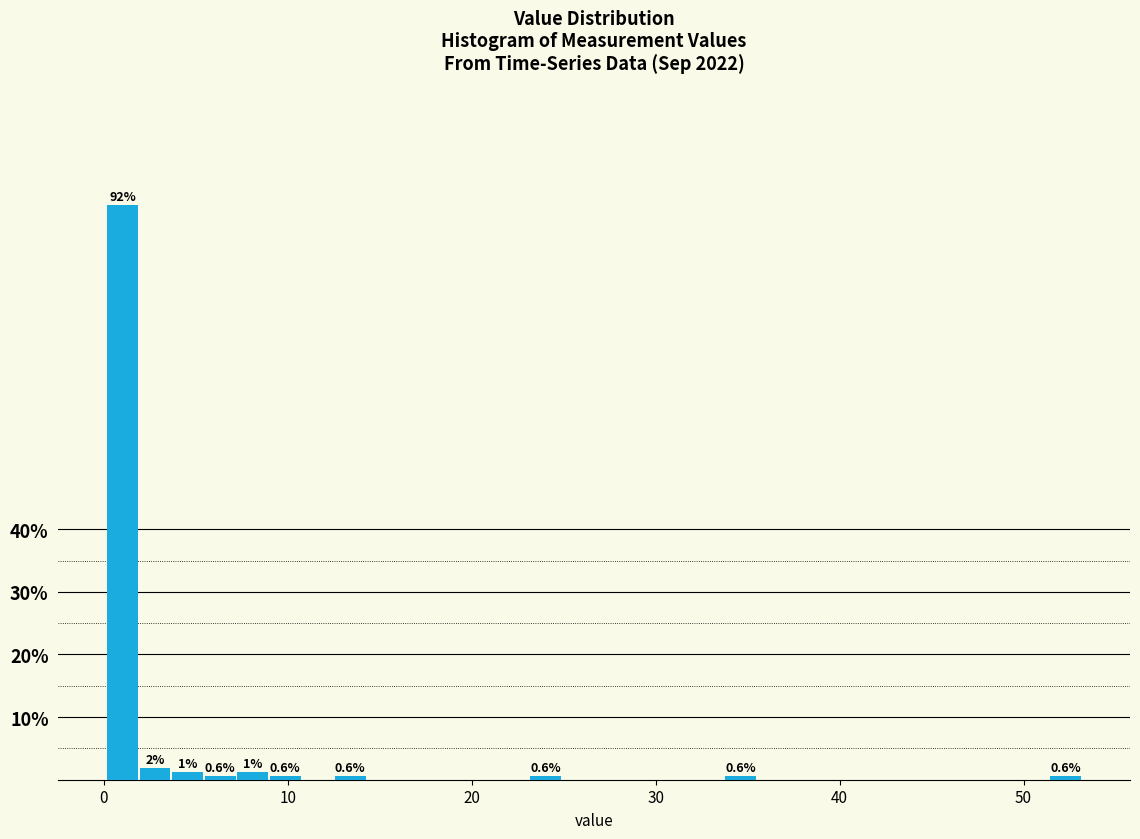

Read against the x-axis, roughly where is the centre of the tallest bar?

1